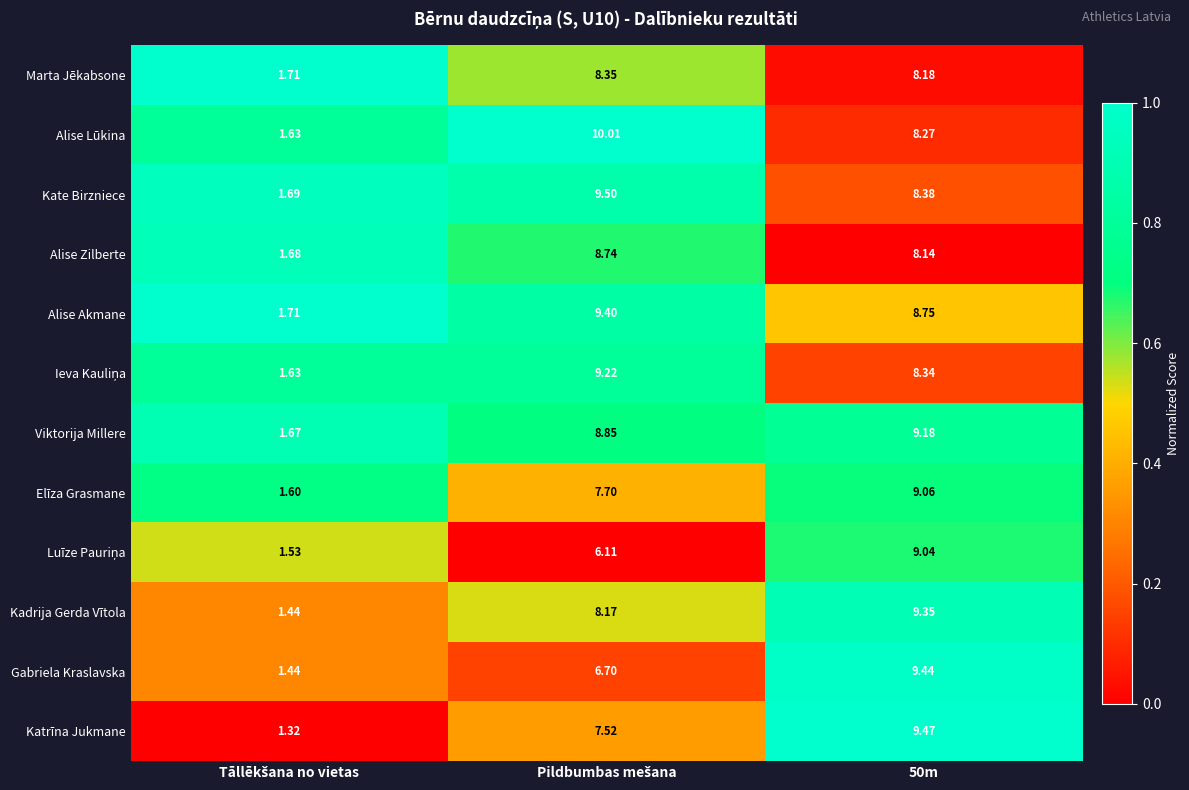

Which series has the largest range (max minus min)?

Alise Lūkina